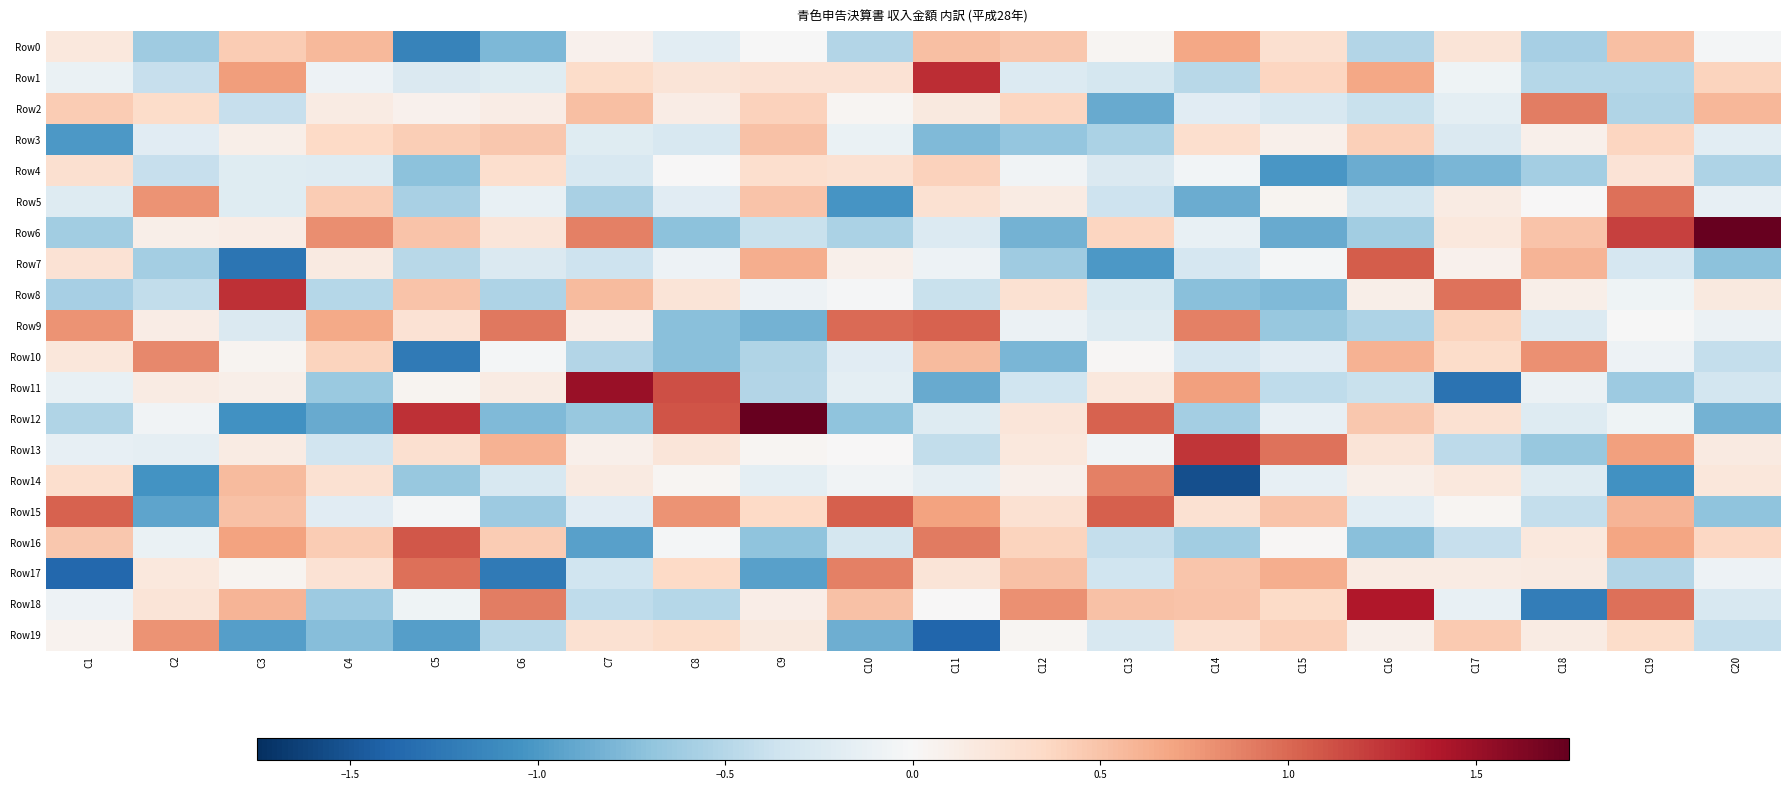

Which series has the largest total across all categories?

Row15